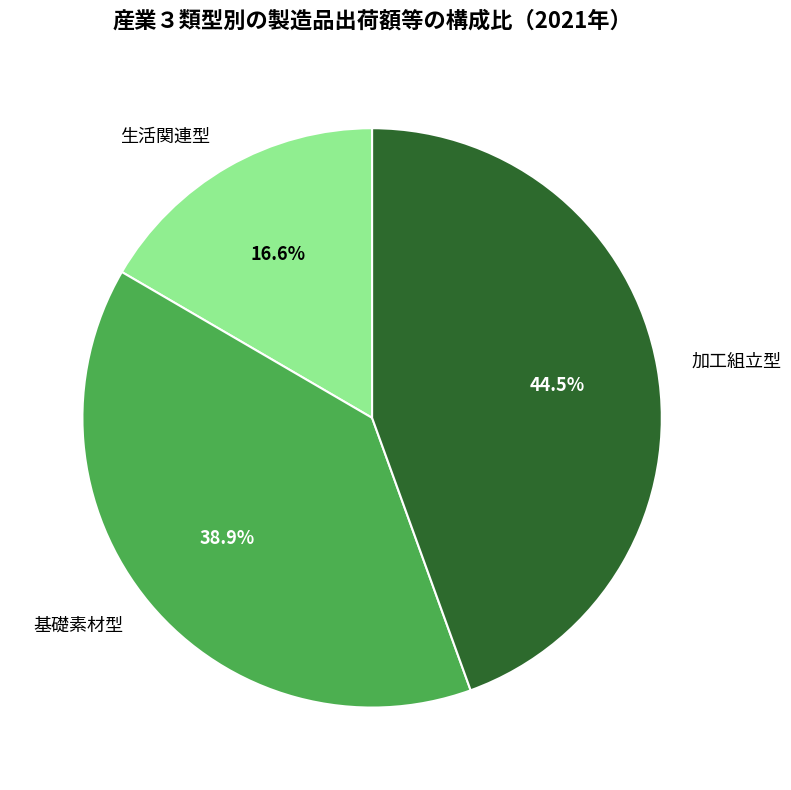

What is the total percentage of 生活関連型 and 加工組立型?

61.1%